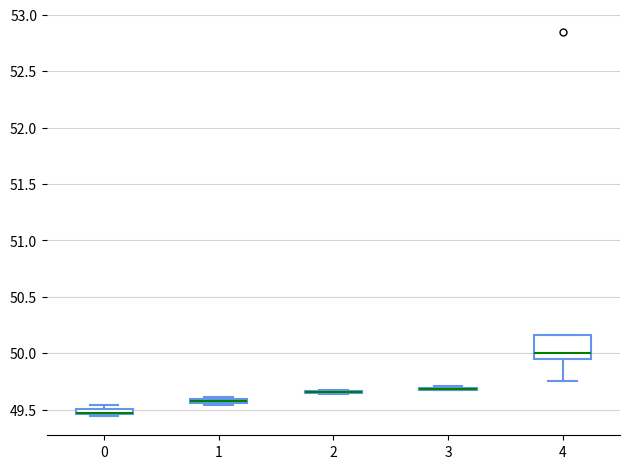

Which box is the tallest, from its lower edge to its upper edge?

4